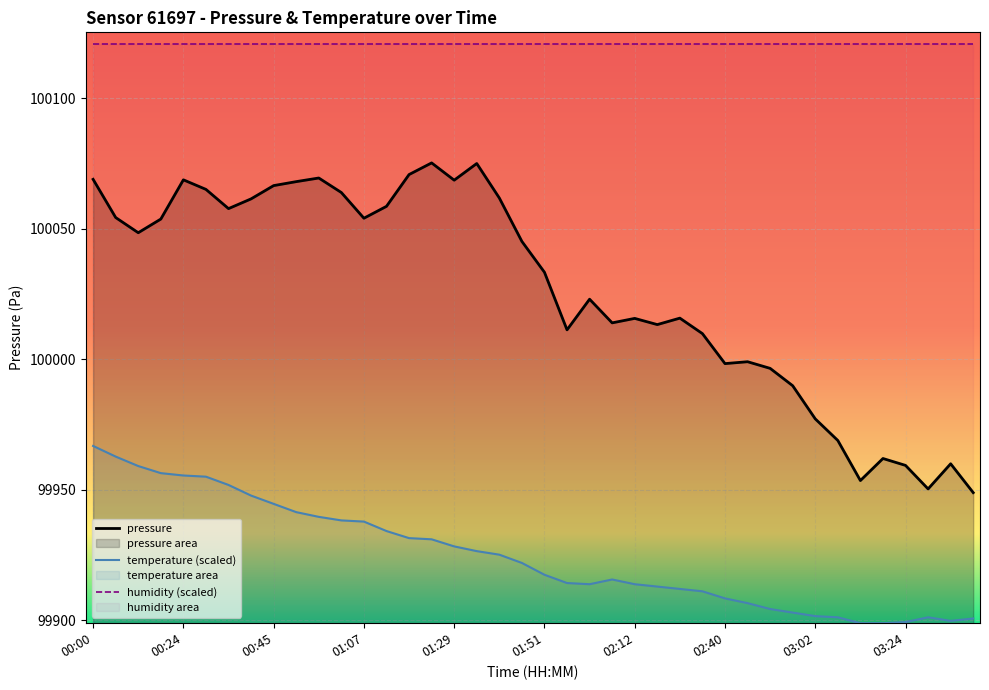

What is the label of the 4th point from the right?

03:24